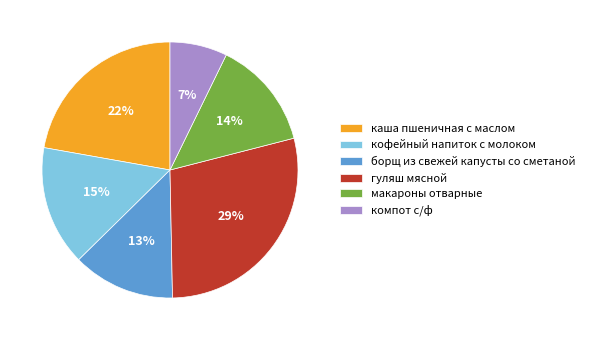

Combined, do макароны отварные and каша пшеничная с маслом account for over 50%?

No